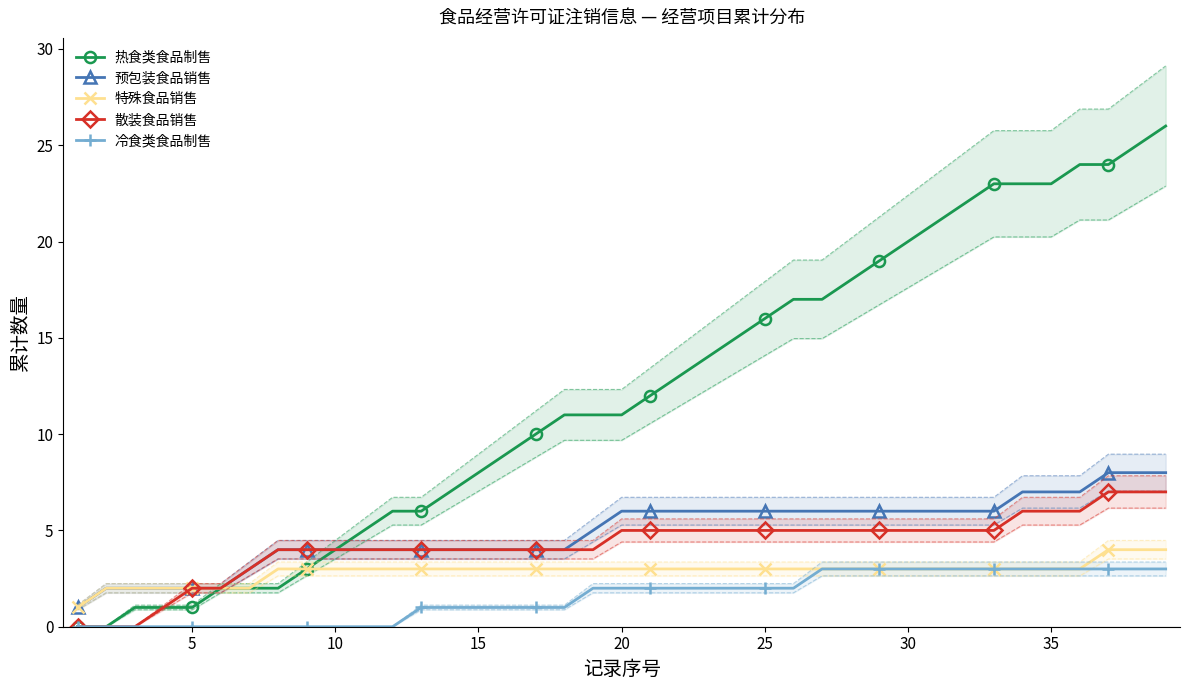

True or false: 预包装食品销售 and 冷食类食品制售 cross at least once.

False